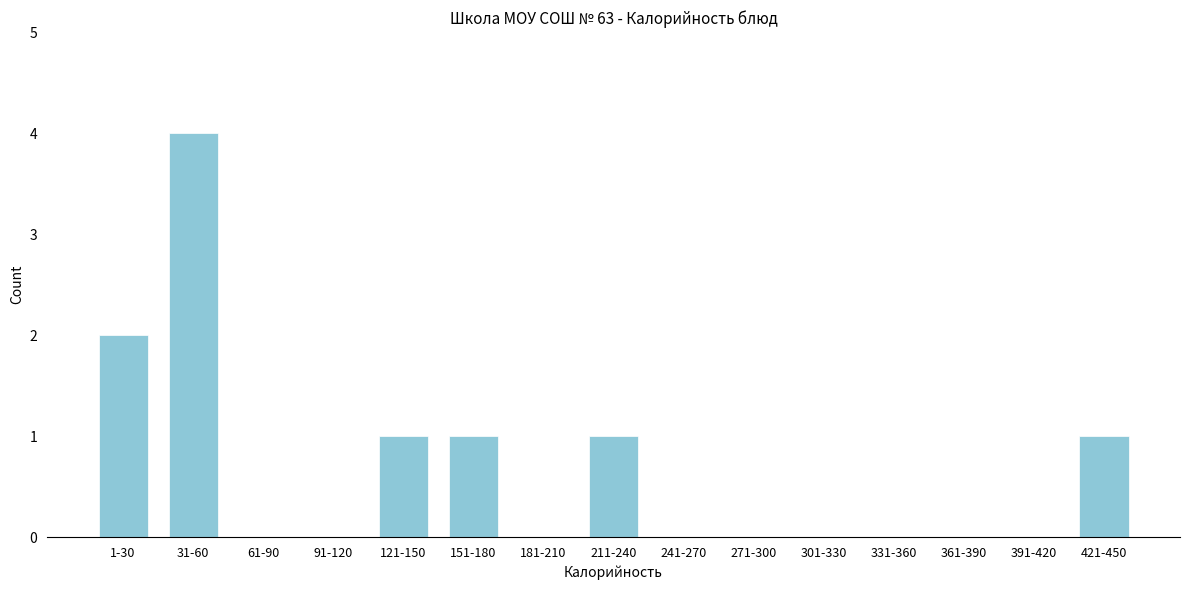

Reading left to right, extract all data points from this chart.

1-30=2	31-60=4	61-90=0	91-120=0	121-150=1	151-180=1	181-210=0	211-240=1	241-270=0	271-300=0	301-330=0	331-360=0	361-390=0	391-420=0	421-450=1